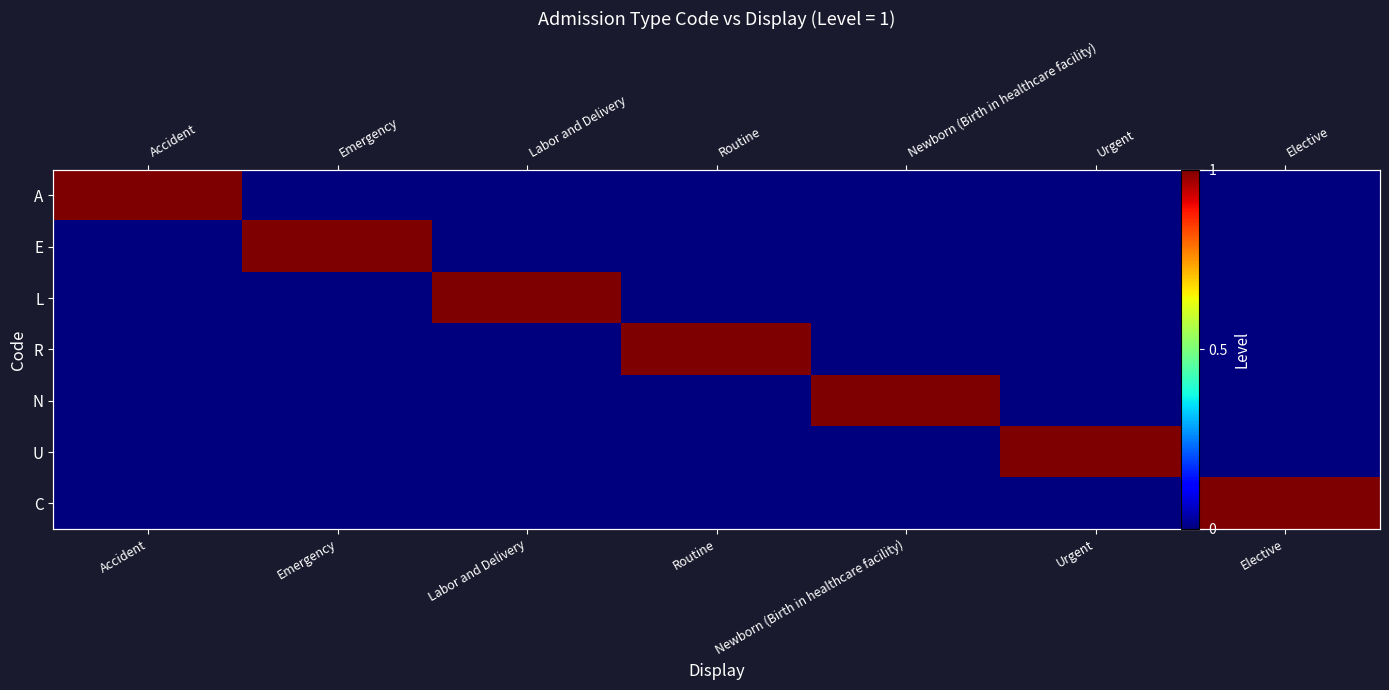

How many C values are between 0 and 1?

7